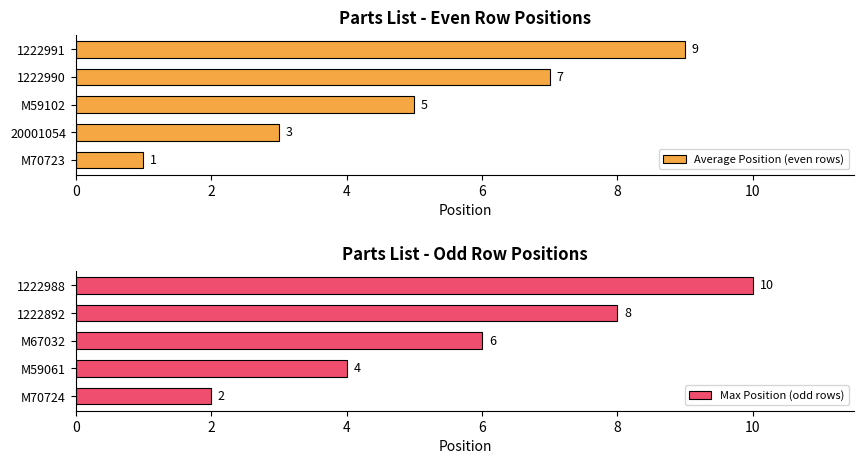

What is the average value of the Average Position (even rows) series?

5